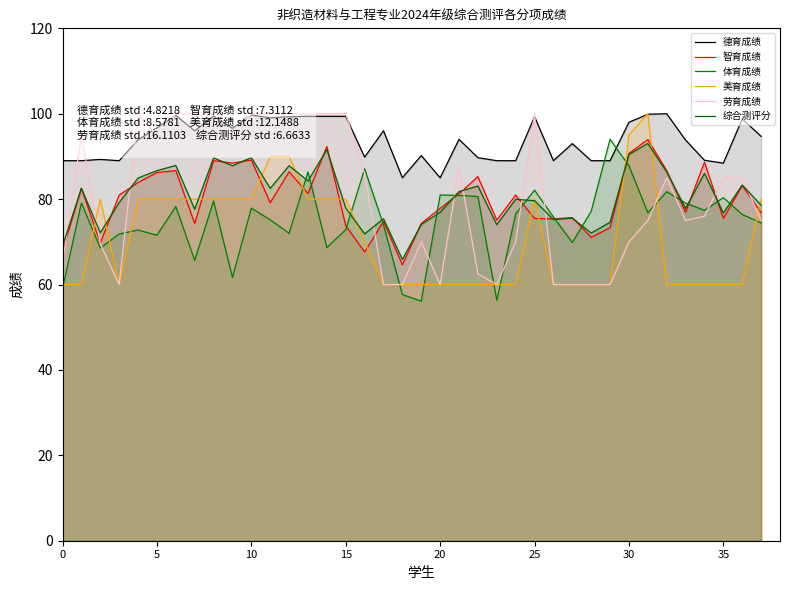

Which series has the largest range (max minus min)?

美育成绩